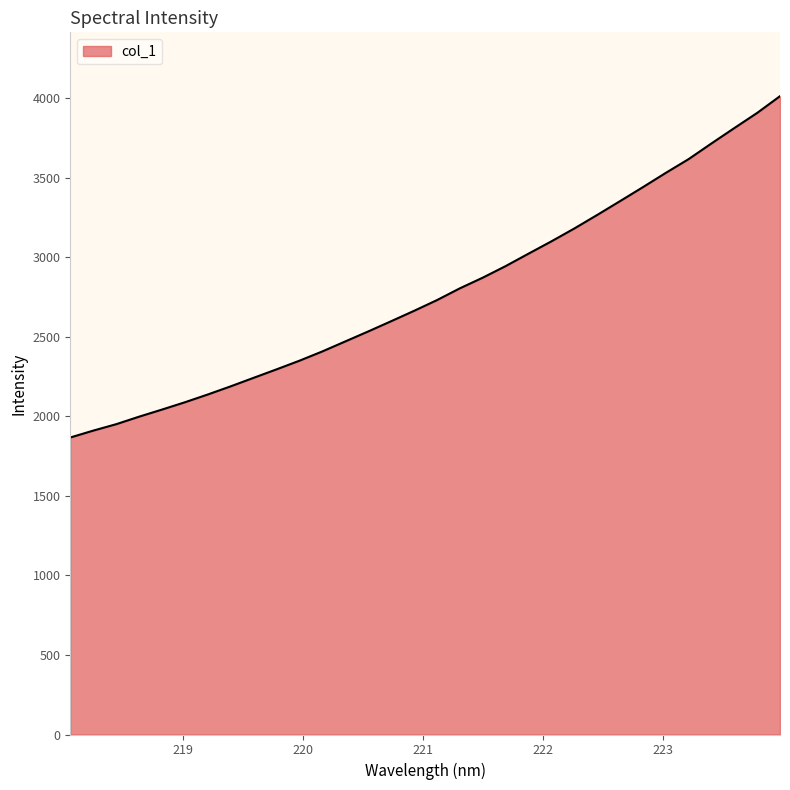

What is the difference between the maximum and minimum values?

2146.0